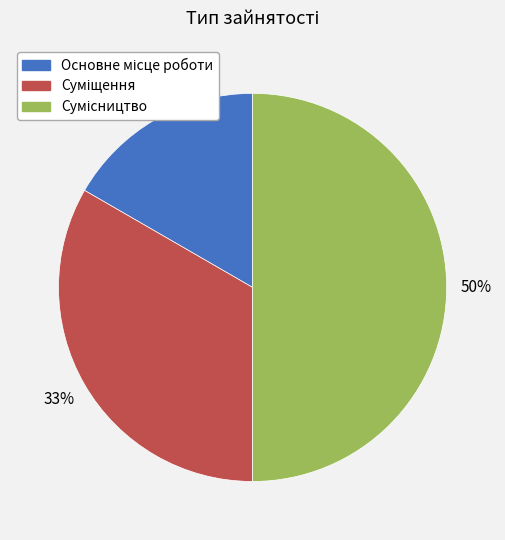

To the nearest percent, what is the average slice percentage?

33%